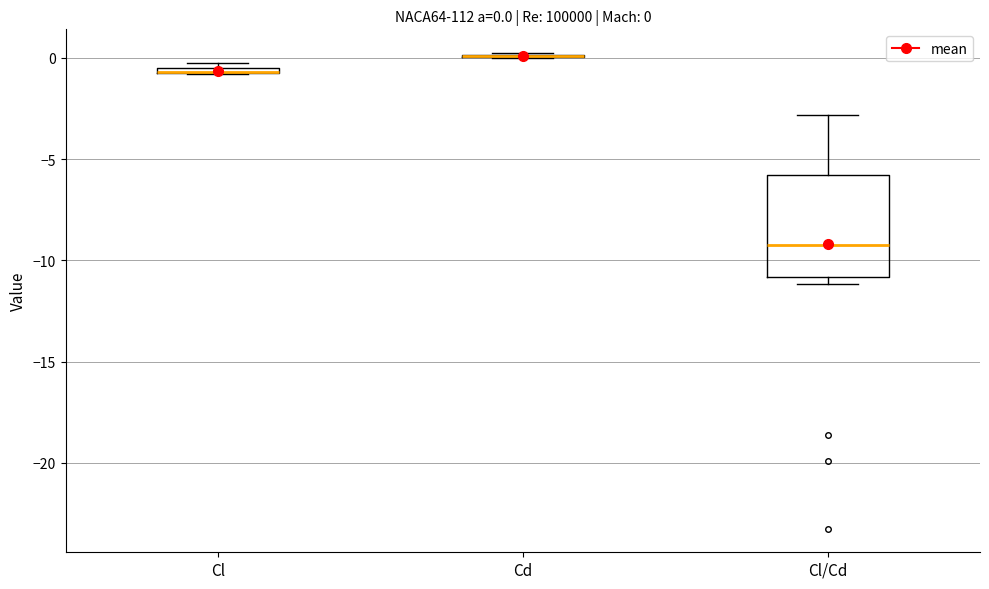

Which box is the tallest, from its lower edge to its upper edge?

Cl/Cd